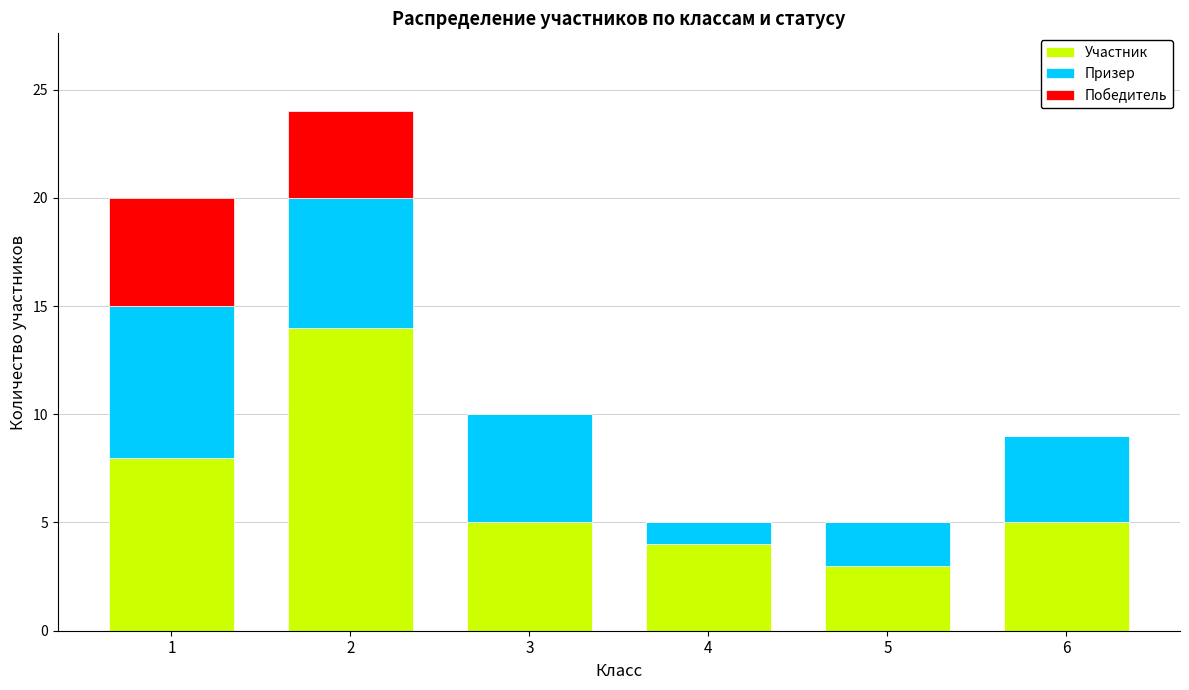

What is the total value across all series at 2?

24